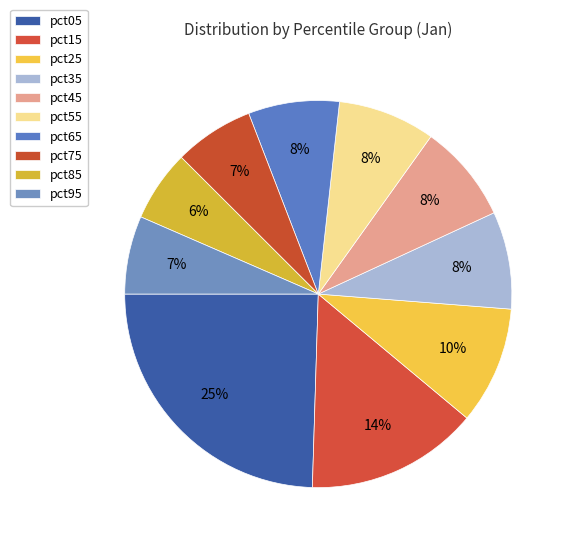

Is it true that pct25 is 17% of the pie?

False